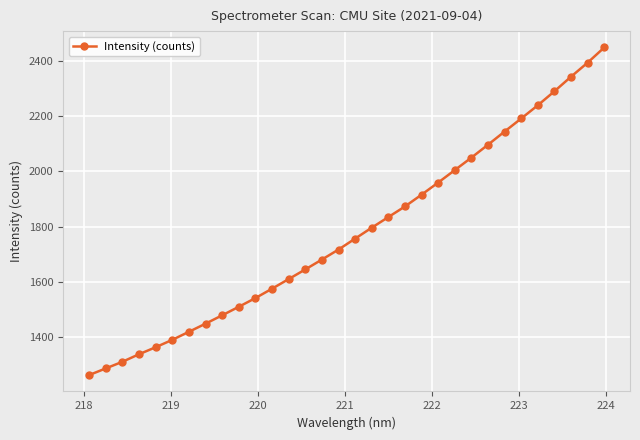

True or false: there are more than 2 points higher than both neighbors.

False